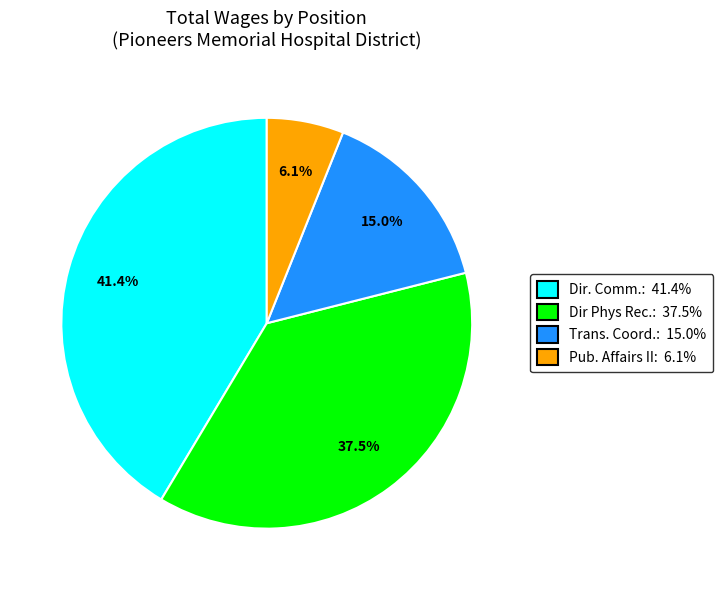

Which has a higher value, Trans. Coord.: 15.0% or Pub. Affairs II: 6.1%?

Trans. Coord.: 15.0%